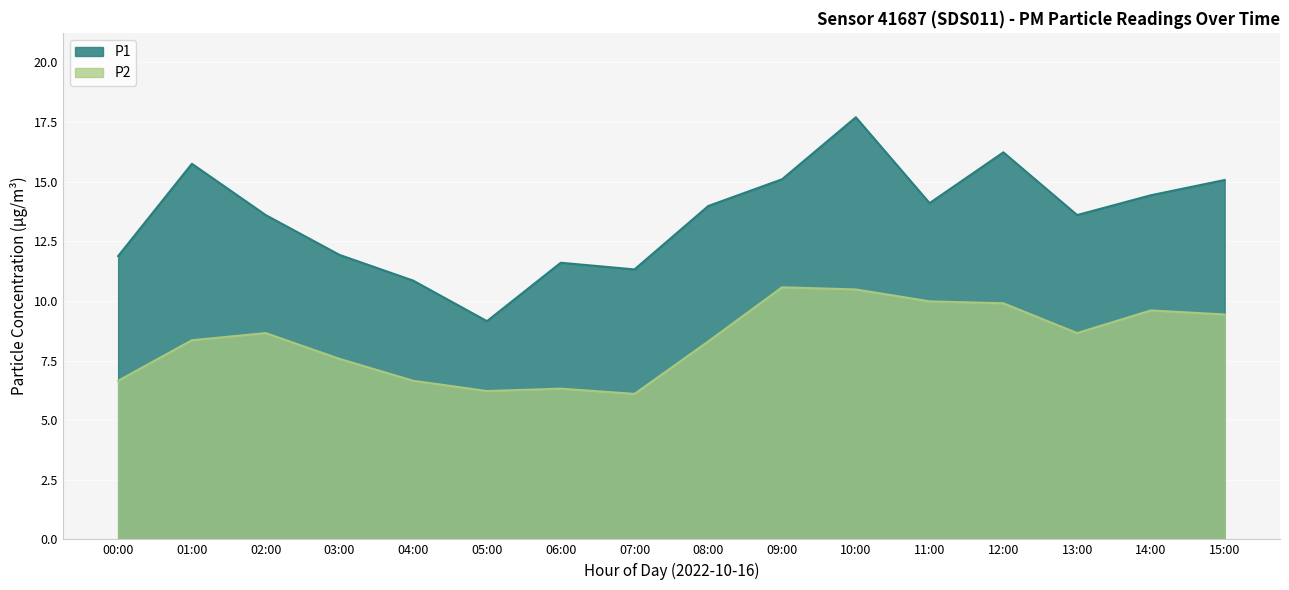

What is the total value across all series at 12:00?

26.1